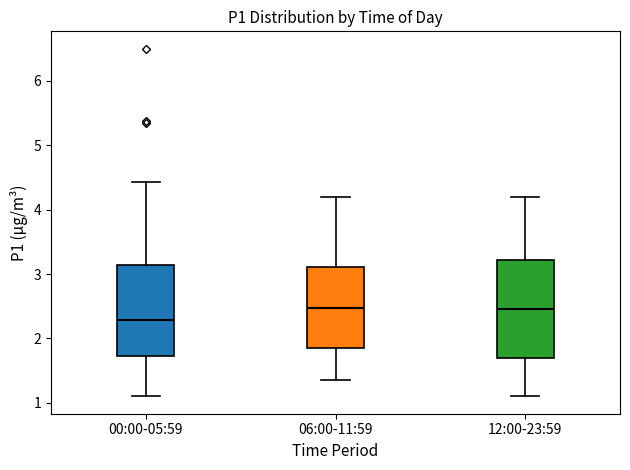

Reading left to right, transcribe this box plot: for each box, give where its median line is, the range the box spans, and where its two whiskers end, as read against the y-axis. The values are not printed on the chart, so give them approximately, as read against the axis.

00:00-05:59: median 2.3, box 1.7 to 3.1, whiskers 1.1 to 4.4
06:00-11:59: median 2.5, box 1.9 to 3.1, whiskers 1.4 to 4.2
12:00-23:59: median 2.5, box 1.7 to 3.2, whiskers 1.1 to 4.2